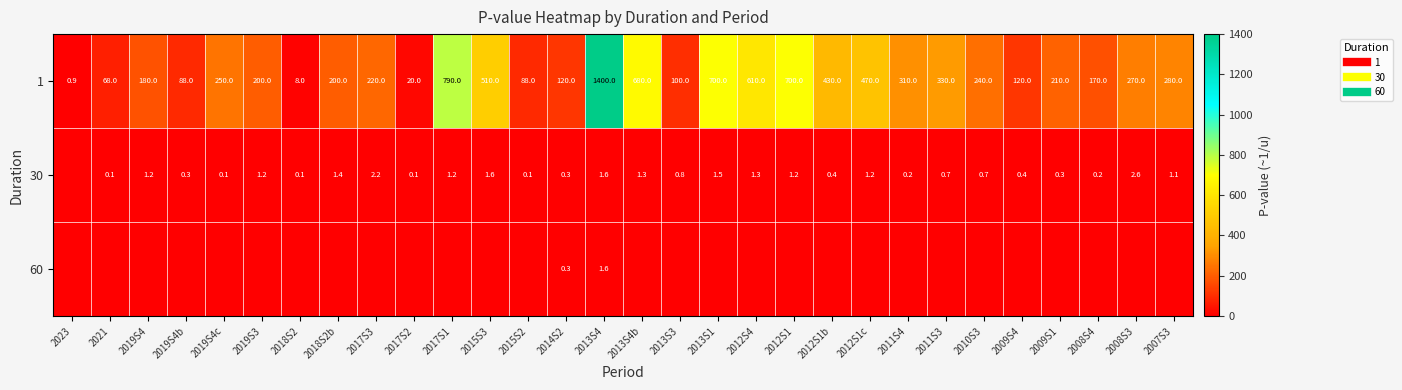

List the series in order of their peak value, lowest first.

60, 30, 1